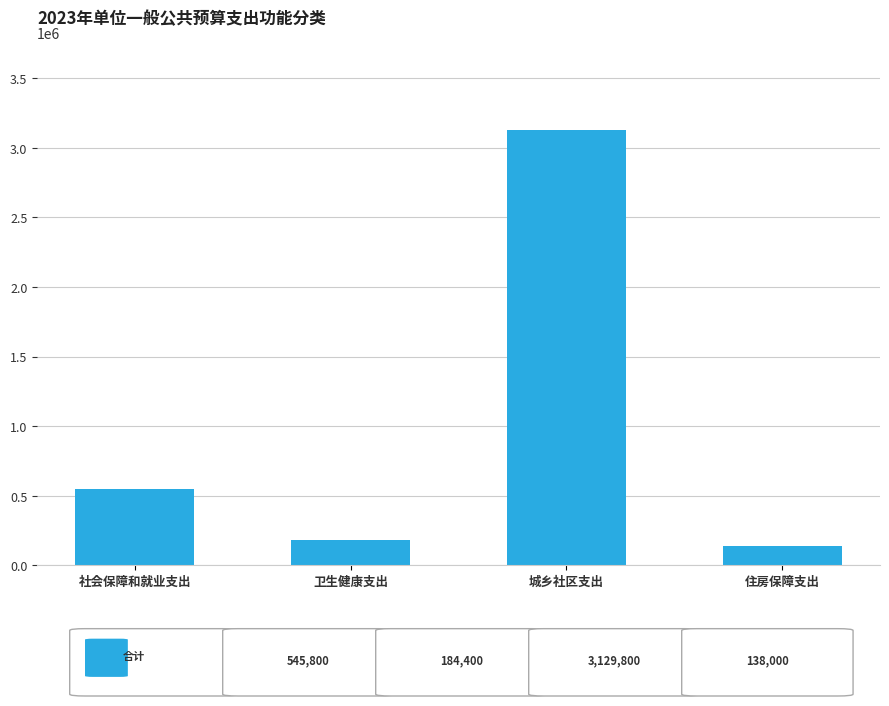

Reading right to left, list all the values displayed in this chart.

138000	3129800	184400	545800